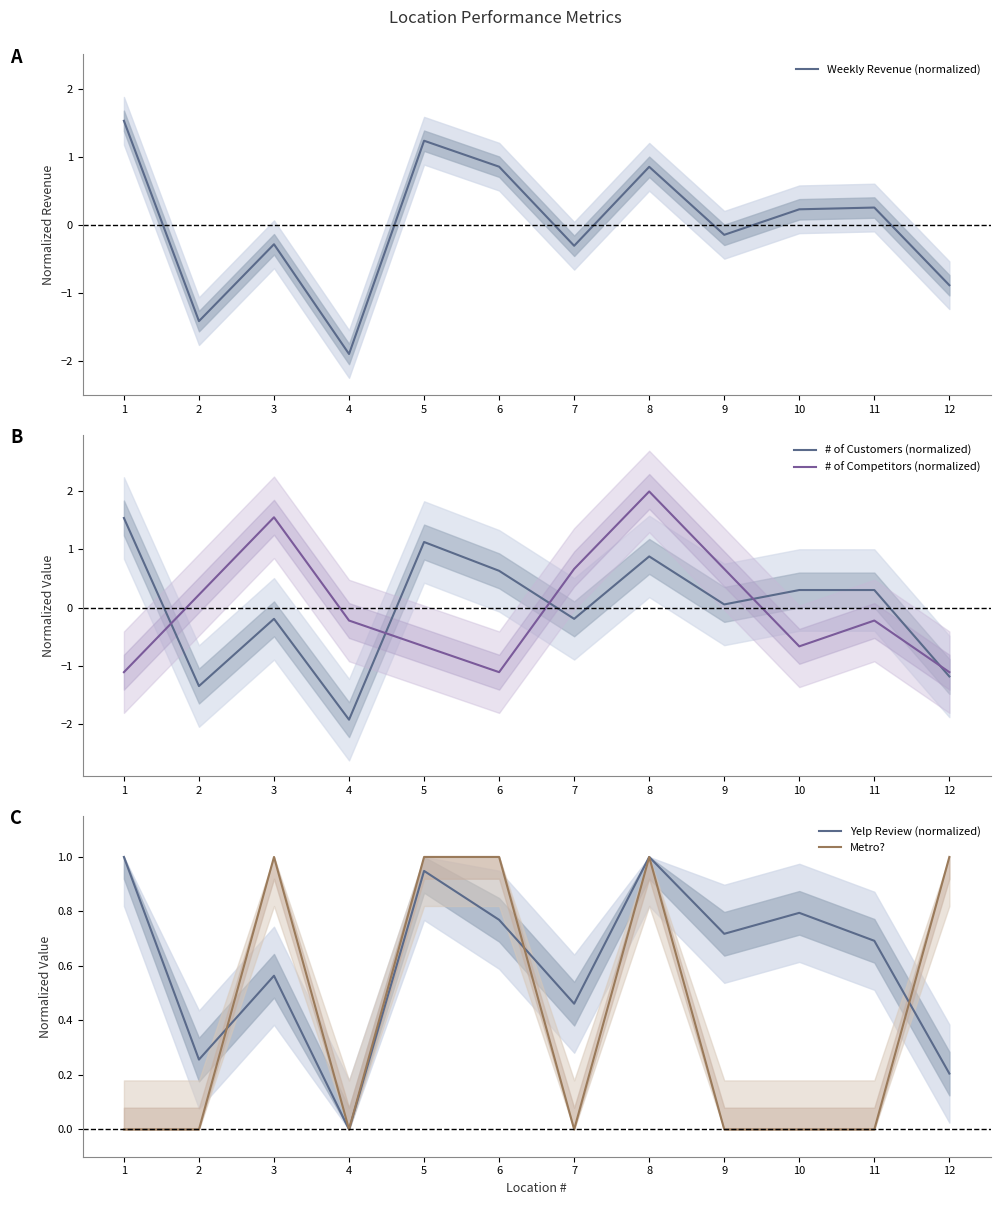

How many lines are shown in the chart?

5